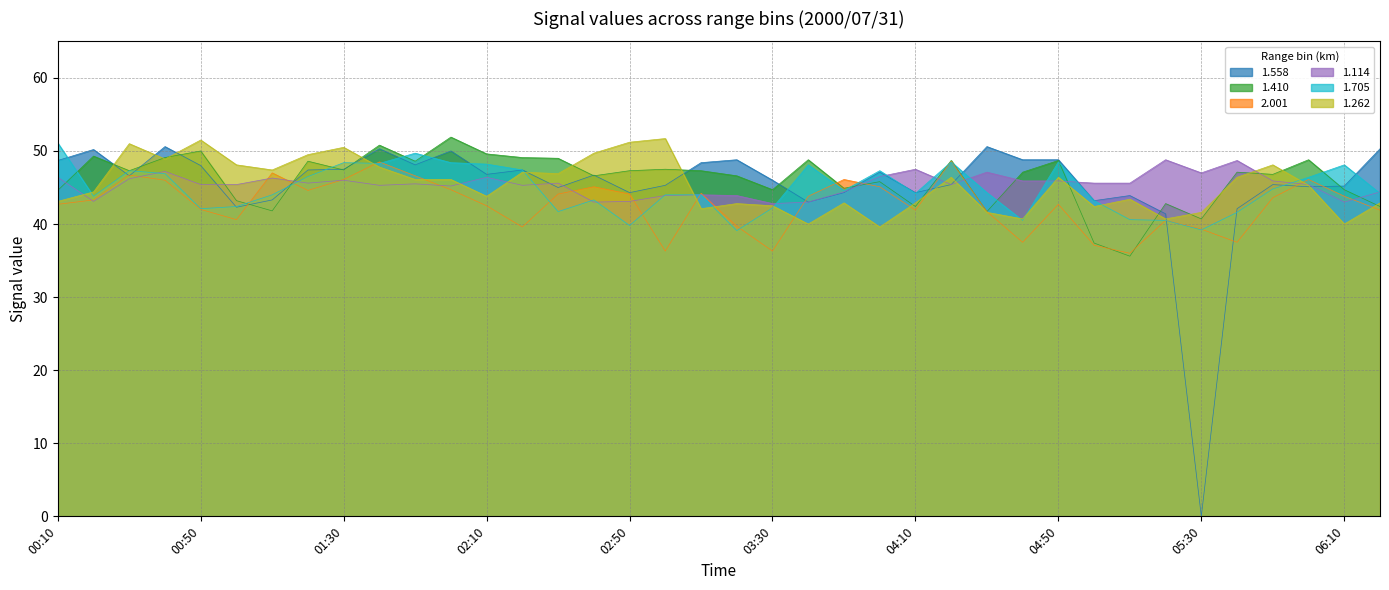

Which series has the largest range (max minus min)?

1.558